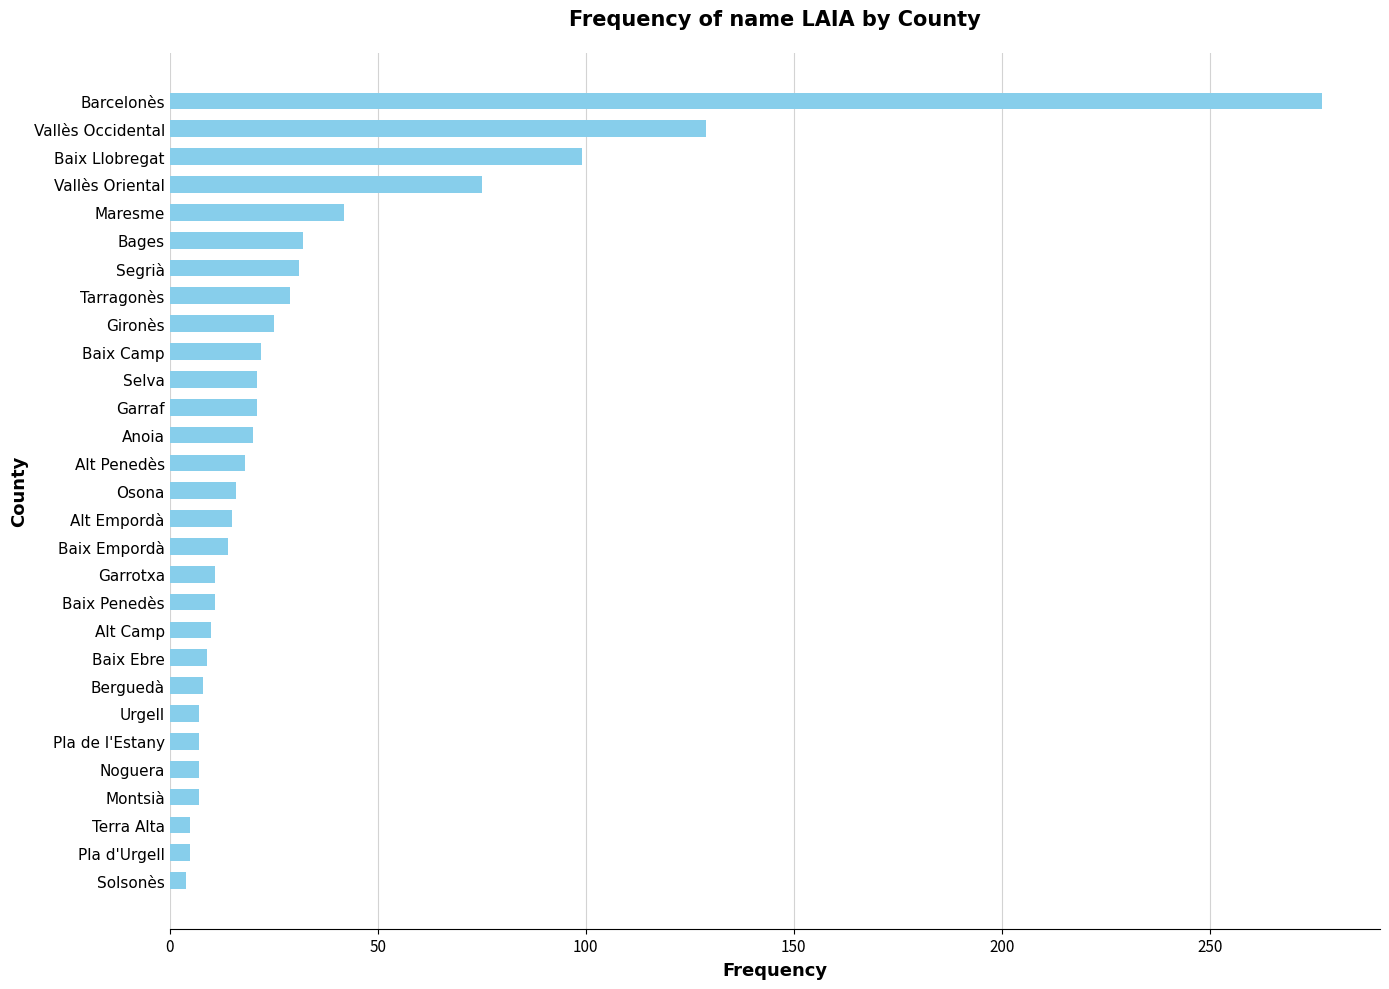

Does the chart contain stacked bars?

No